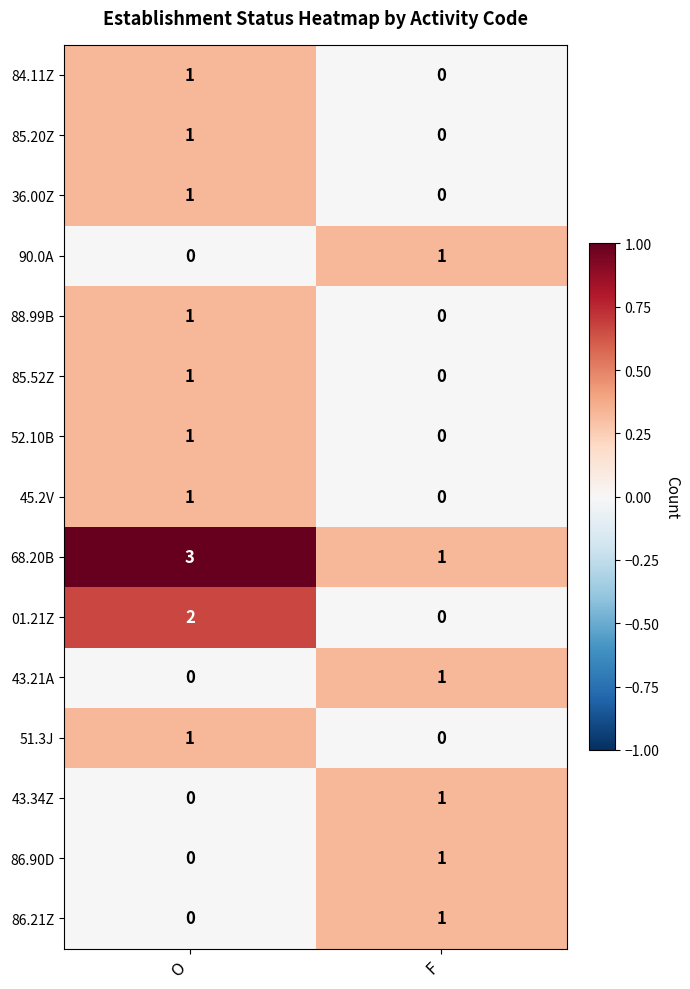

Is it true that 90.0A equals 2 at F?

False